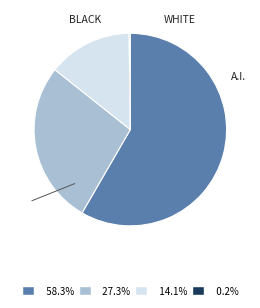

Is there a majority slice in this chart?

Yes